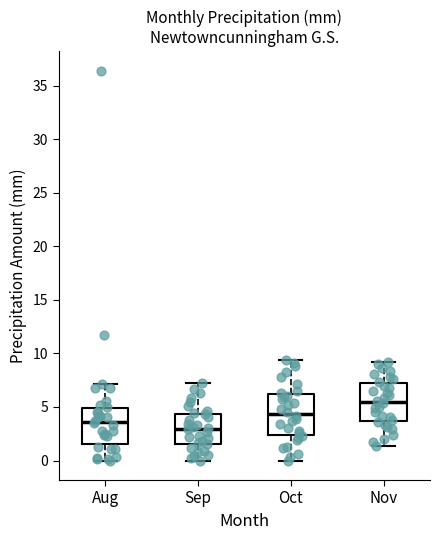

Which box has the highest median line?

Nov